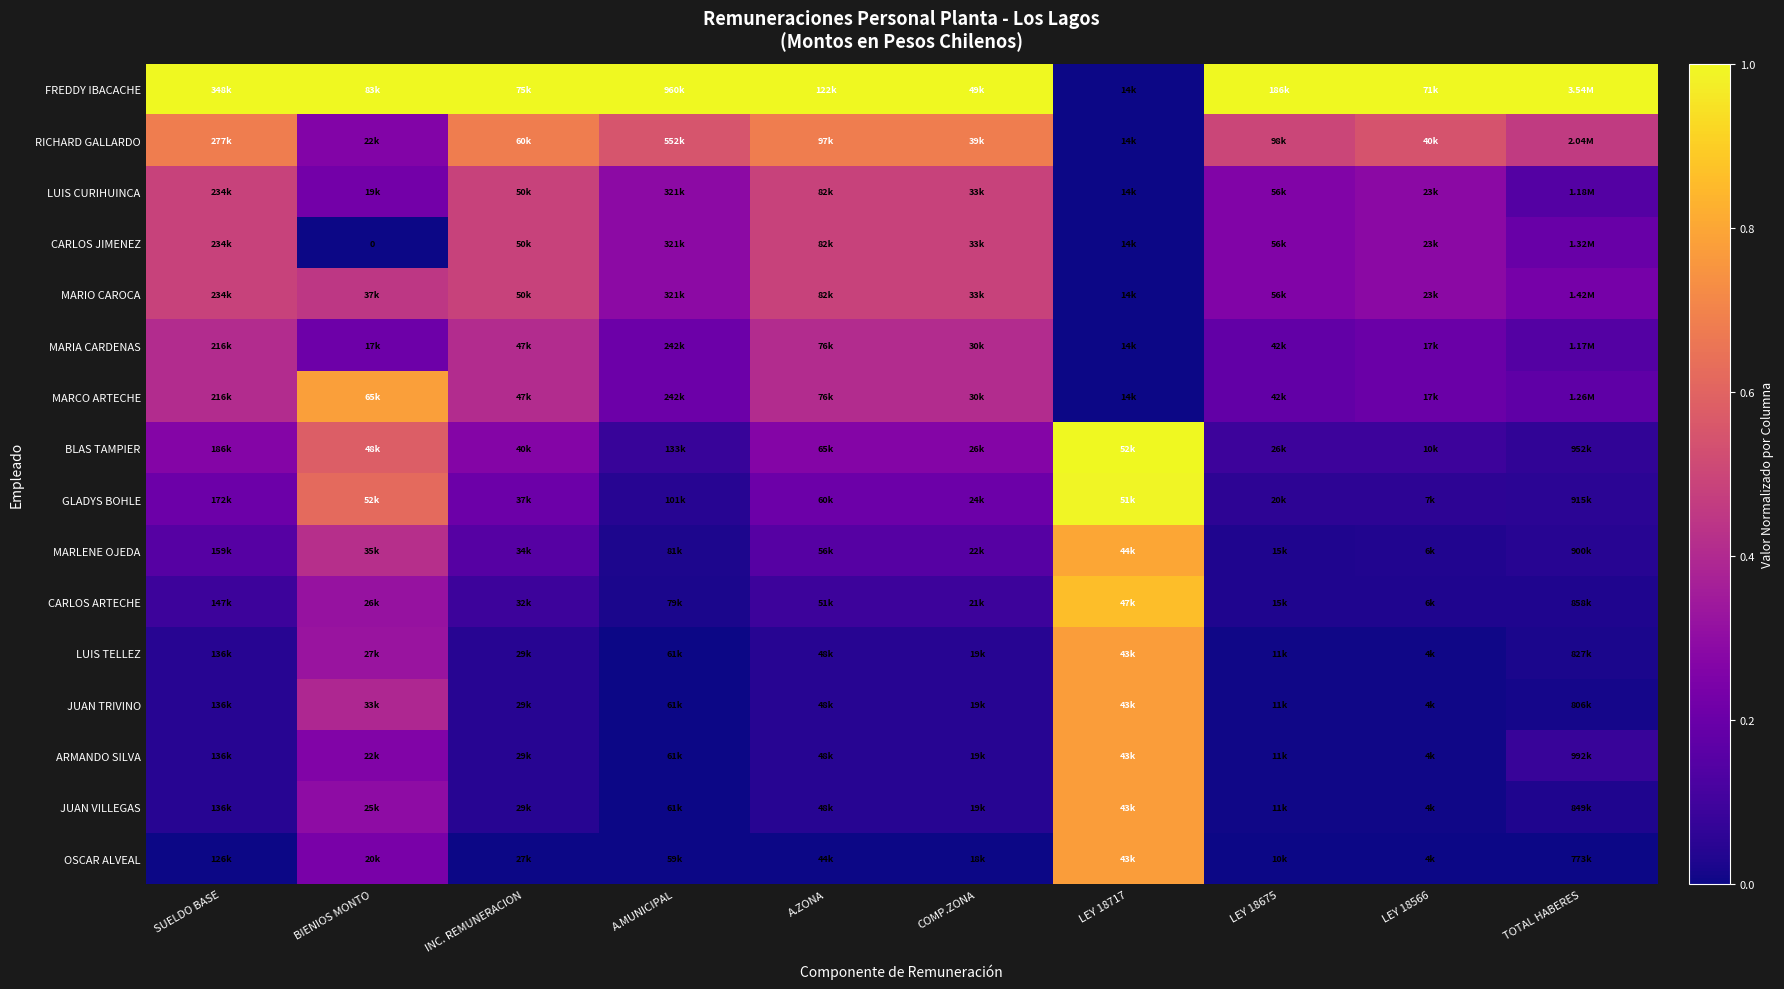

List the series in order of their peak value, lowest first.

MARIA CARDENAS, LUIS CURIHUINCA, CARLOS JIMENEZ, MARIO CAROCA, RICHARD GALLARDO, LUIS TELLEZ, JUAN TRIVINO, ARMANDO SILVA, JUAN VILLEGAS, OSCAR ALVEAL, MARCO ARTECHE, MARLENE OJEDA, CARLOS ARTECHE, GLADYS BOHLE, FREDDY IBACACHE, BLAS TAMPIER